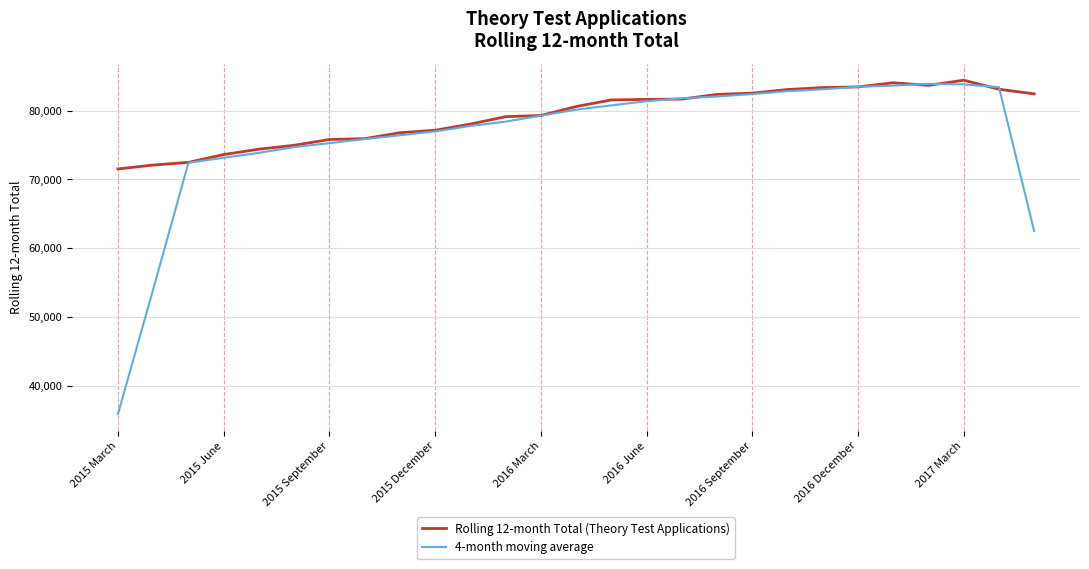

Does the chart display data point markers on the line(s)?

No